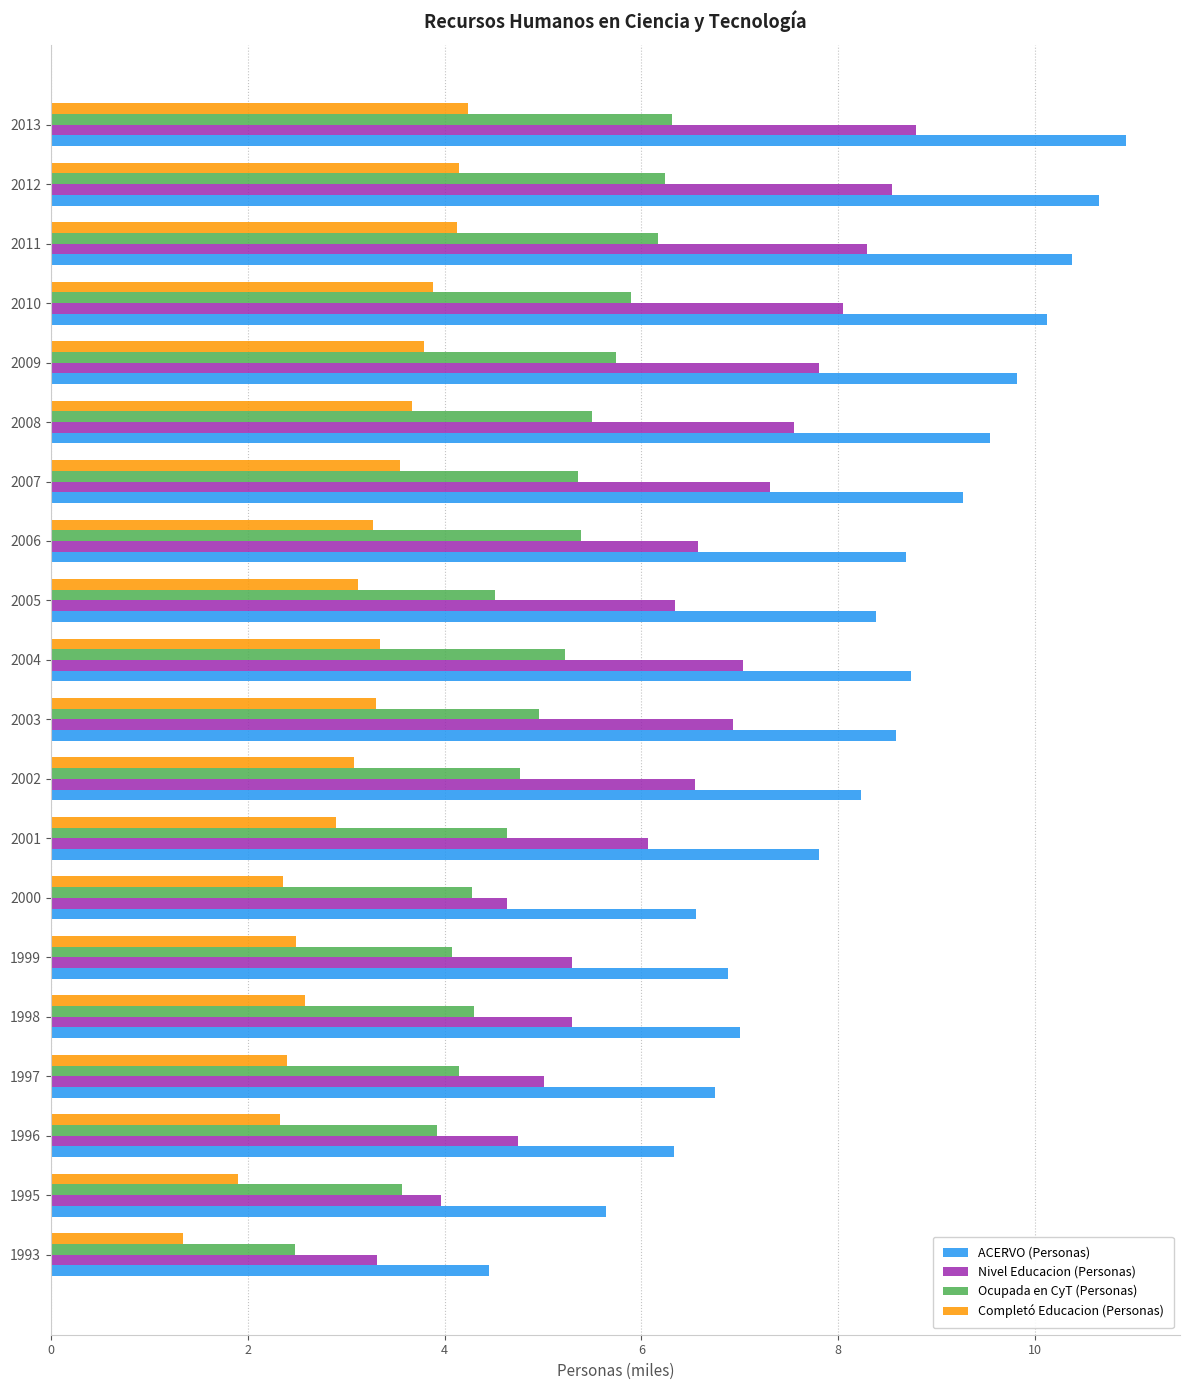

What is the difference between the maximum and second lowest values in the Completó Educacion (Personas) series?

2.3